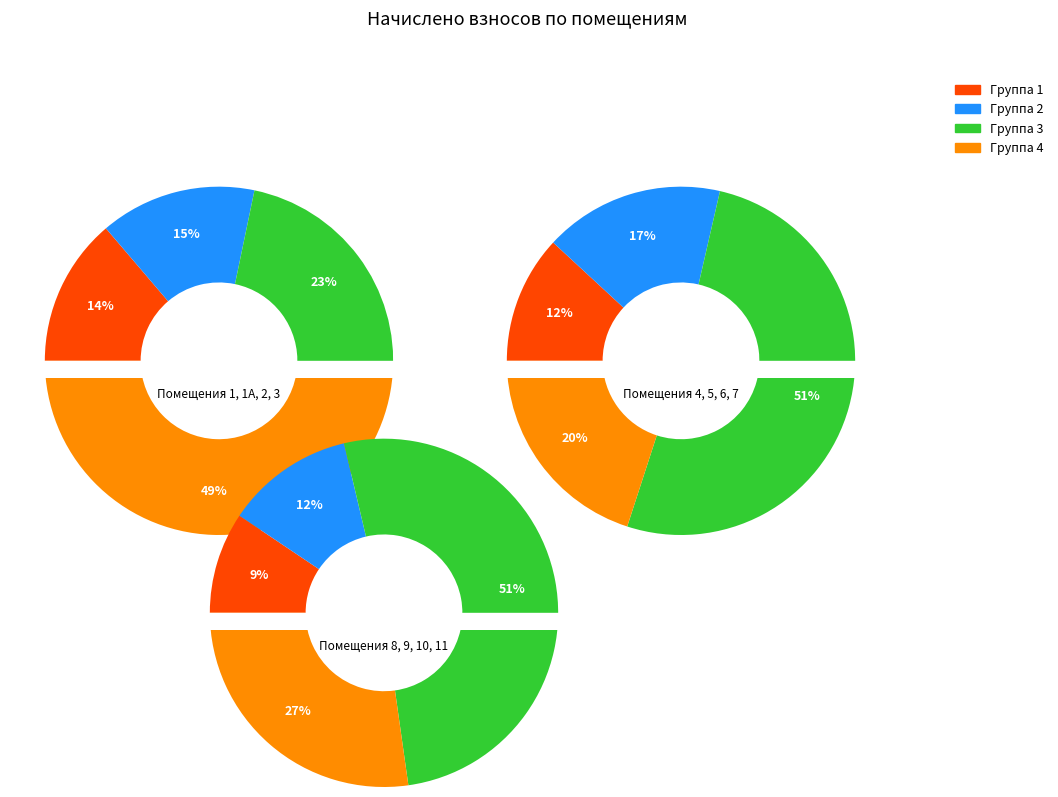

Does 5 represent more than half of the total?

No